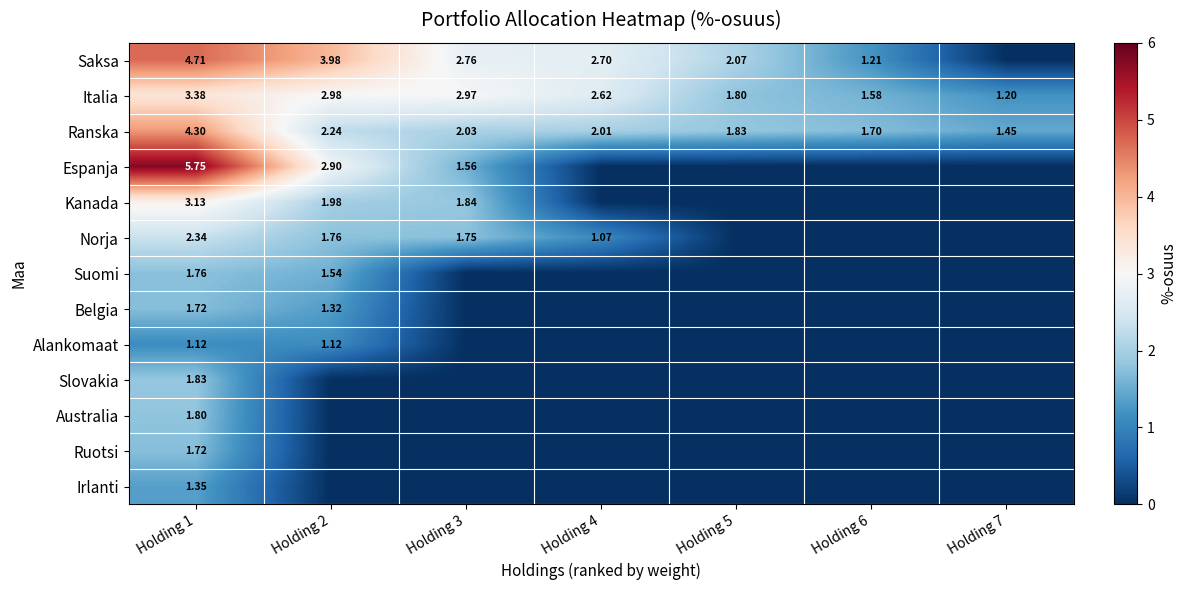

Is the value of Australia at Holding 1 greater than the value of Saksa at Holding 3?

No